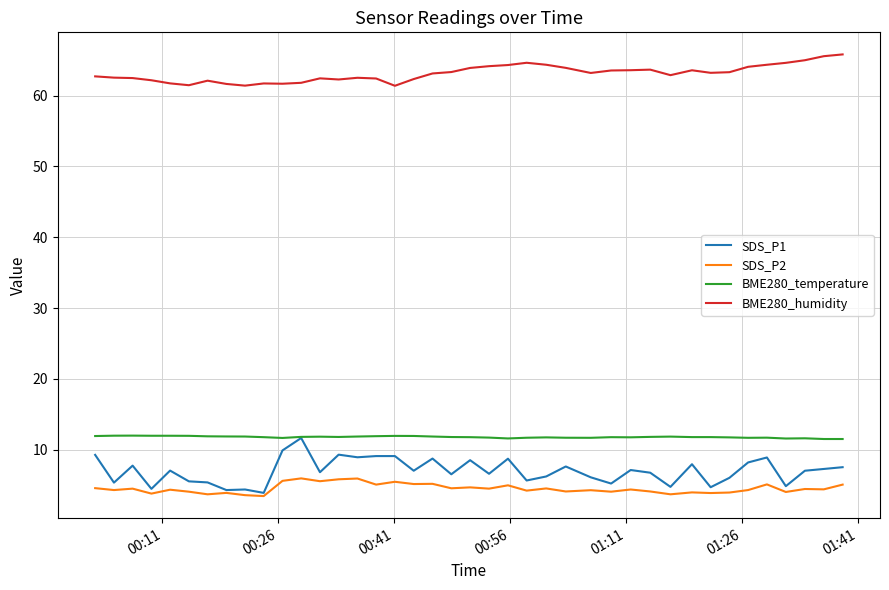

What are all the series names shown in the legend?

SDS_P1, SDS_P2, BME280_temperature, BME280_humidity